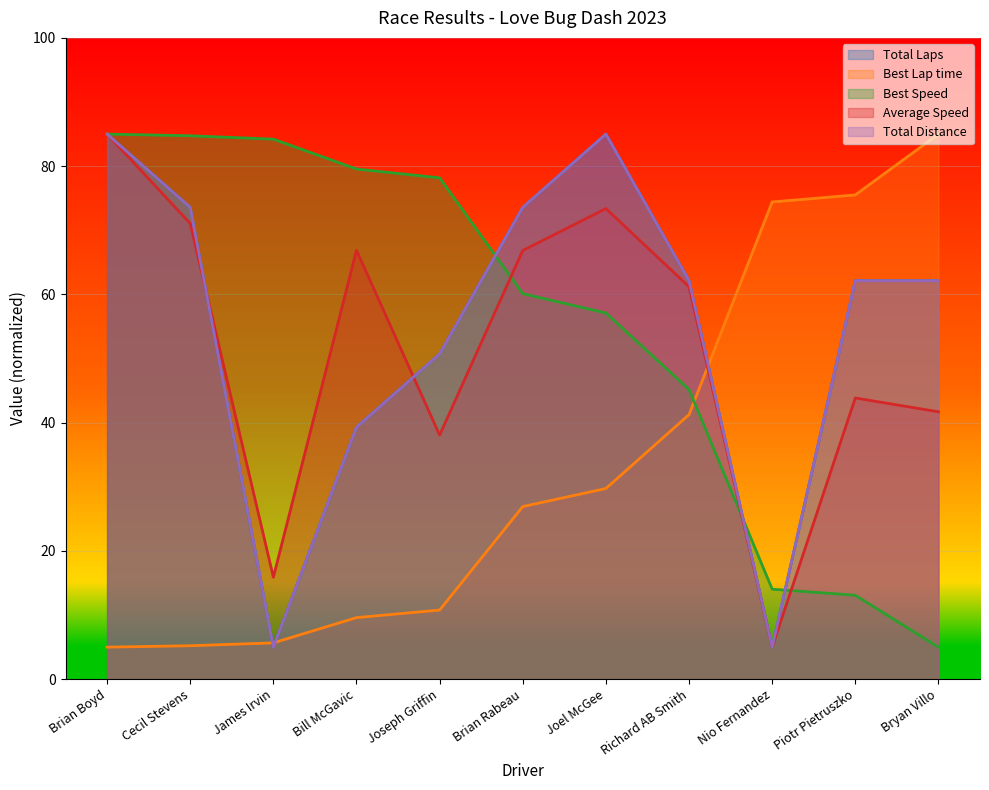

What is the difference between the Average Speed values at Joseph Griffin and Piotr Pietruszko?

5.8